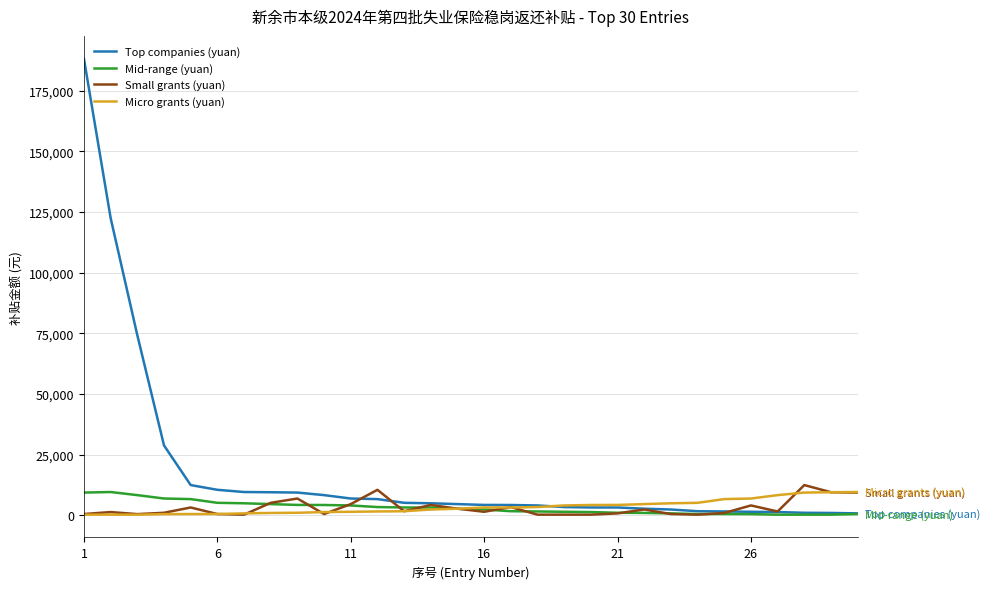

Which series has the largest total across all categories?

Top companies (yuan)